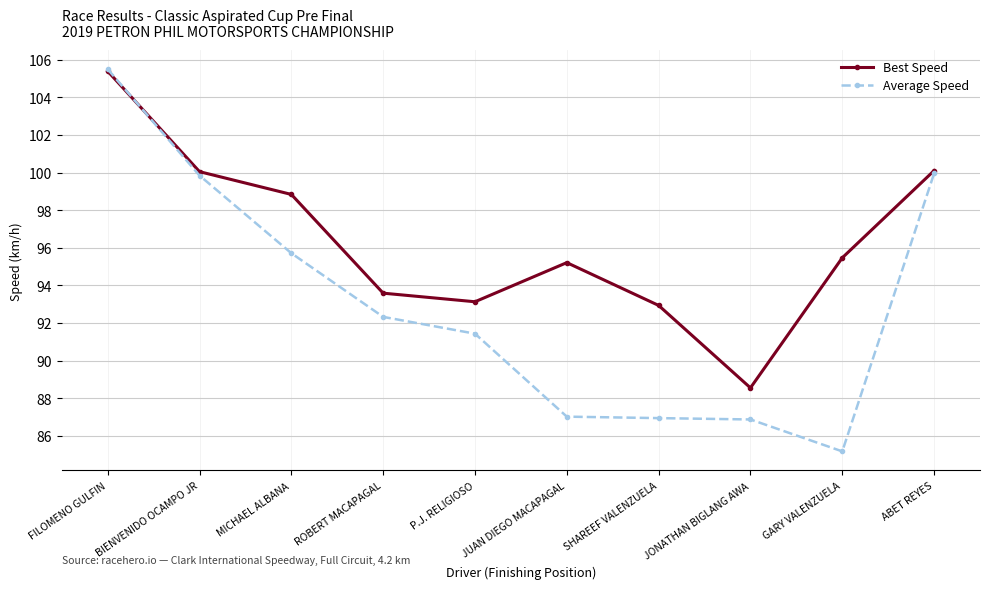

In Average Speed, how many points are lower than both neighbors (excluding endpoints)?

1